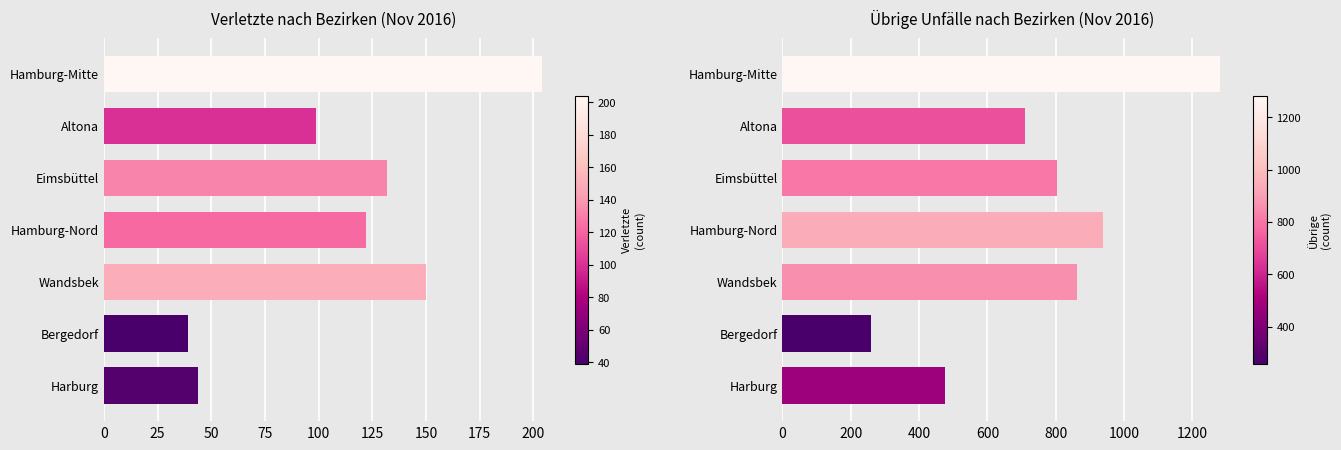

What is the value of the Verletzte bar at the 7th from the left?

44